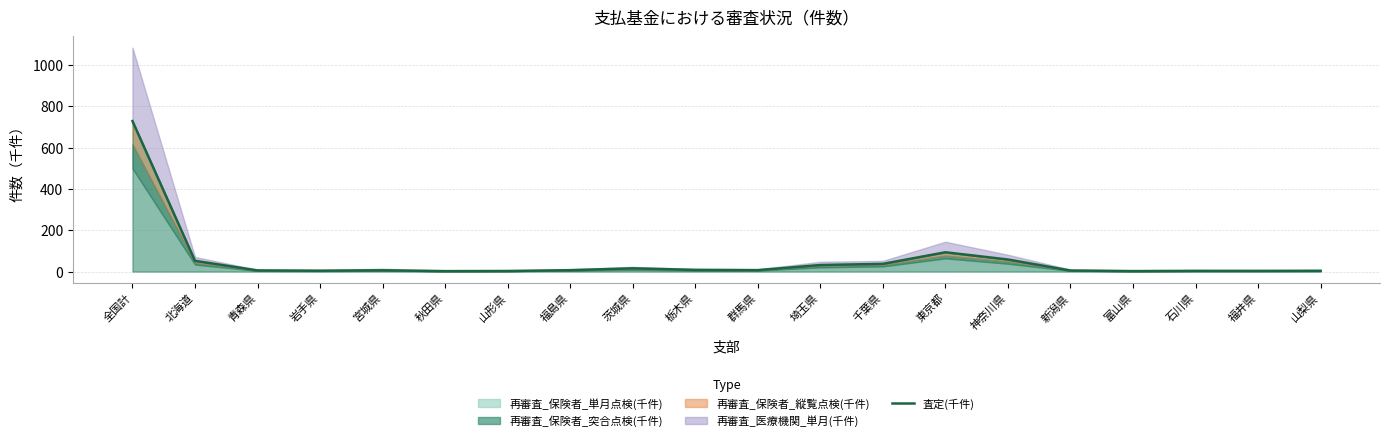

How many lines are shown in the chart?

1